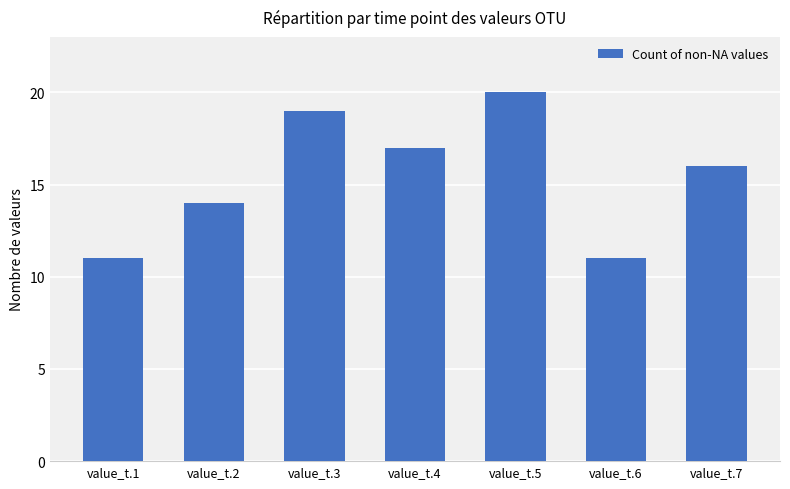

Reading left to right, transcribe all the data shown in this chart.

value_t.1=11	value_t.2=14	value_t.3=19	value_t.4=17	value_t.5=20	value_t.6=11	value_t.7=16